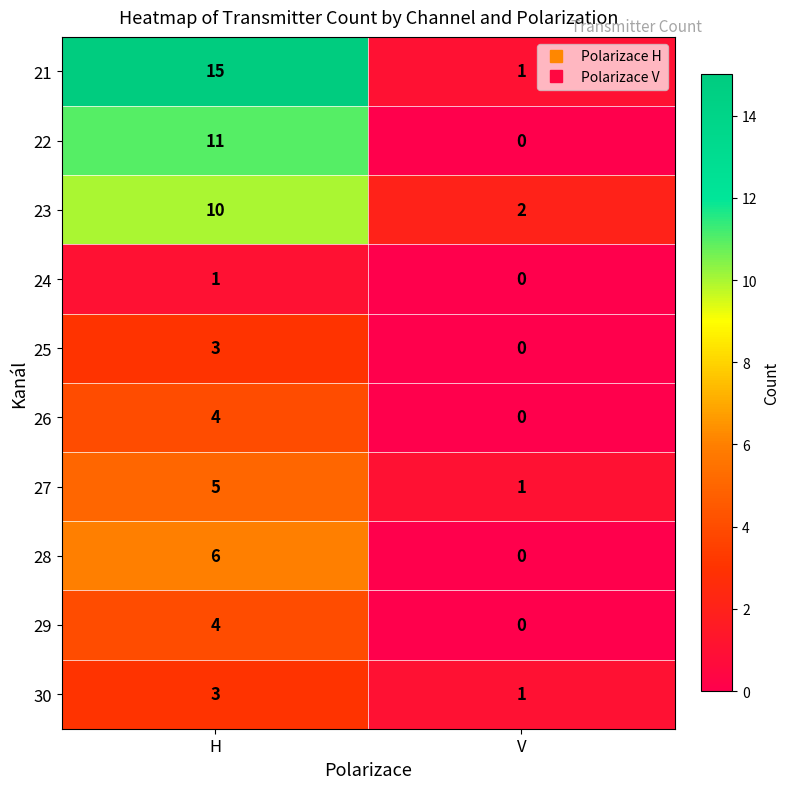

Which label corresponds to the largest value in the chart?

H